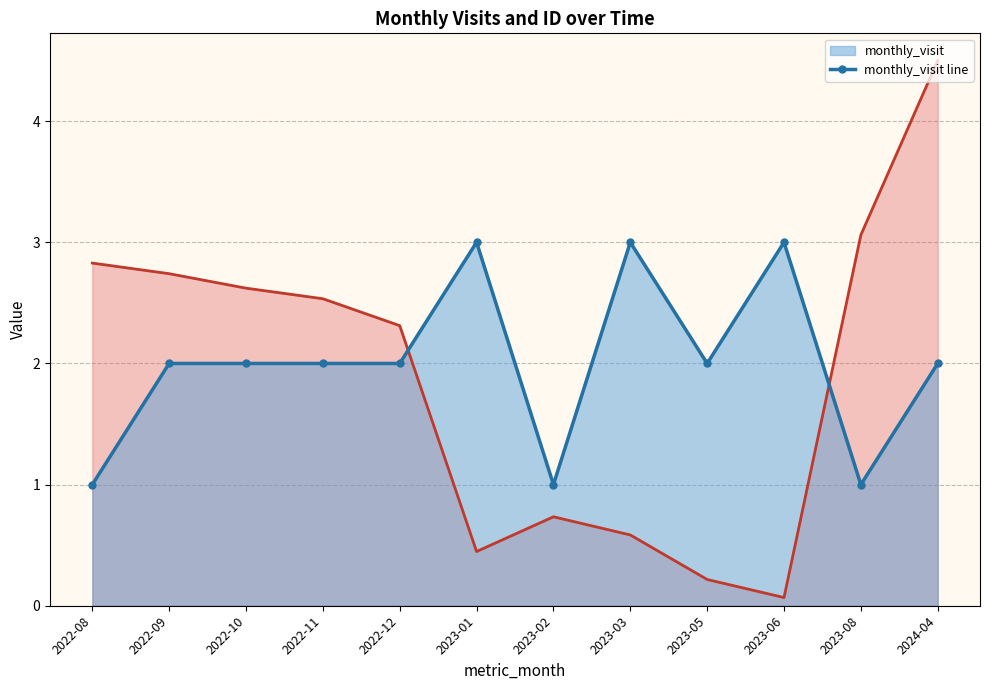

What is the value of the 4th point from the left?

2